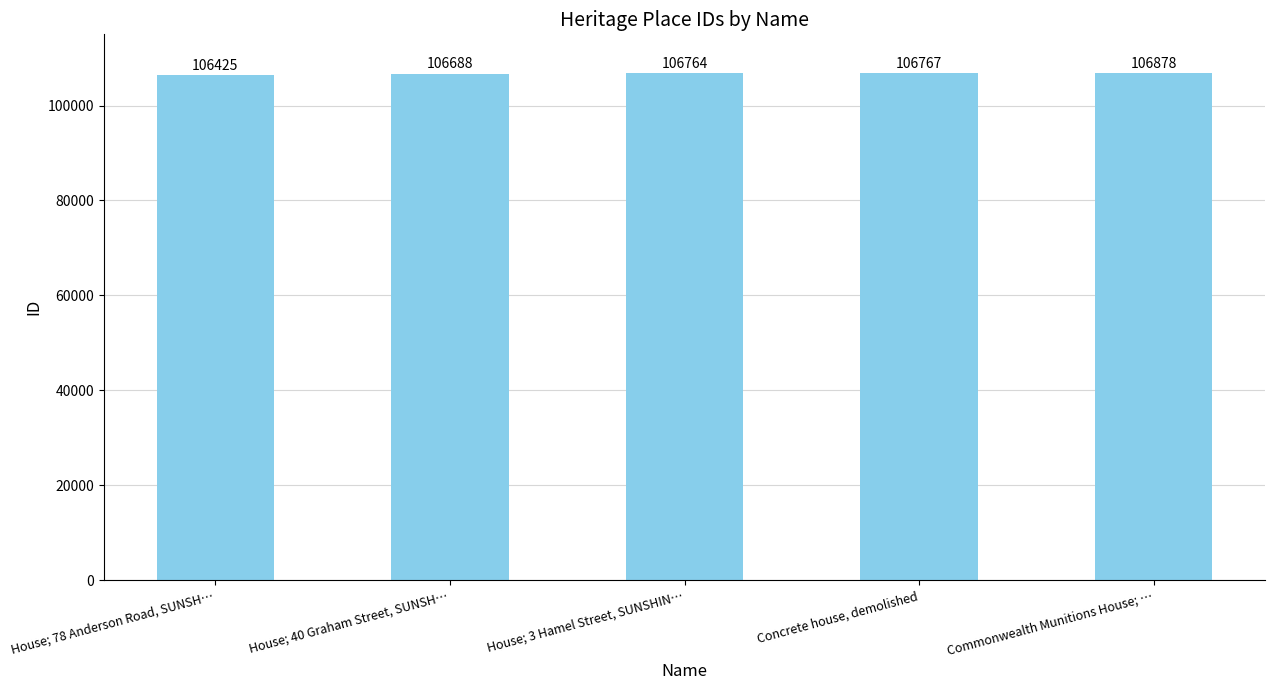

What is the change in value from House; 40 Graham Street, SUNSH… to Concrete house, demolished?

+79